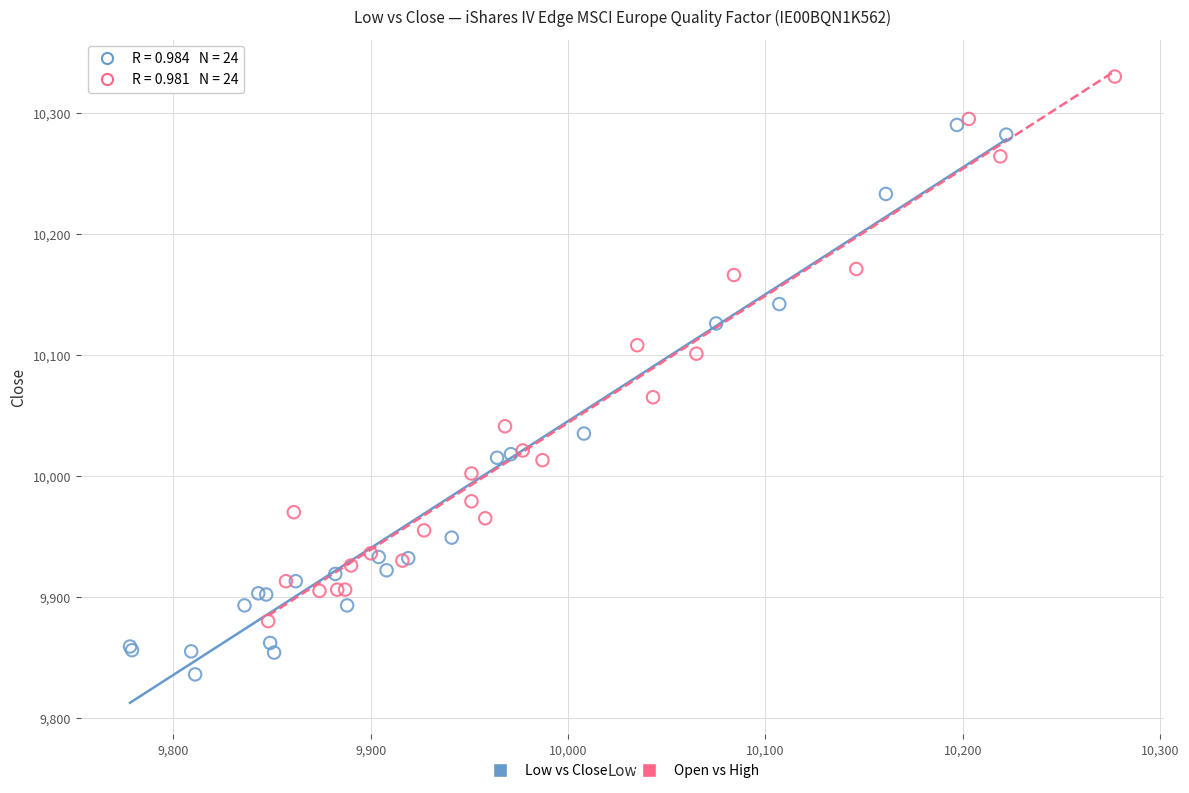

Which series reaches the minimum Y coordinate?

Low vs Close